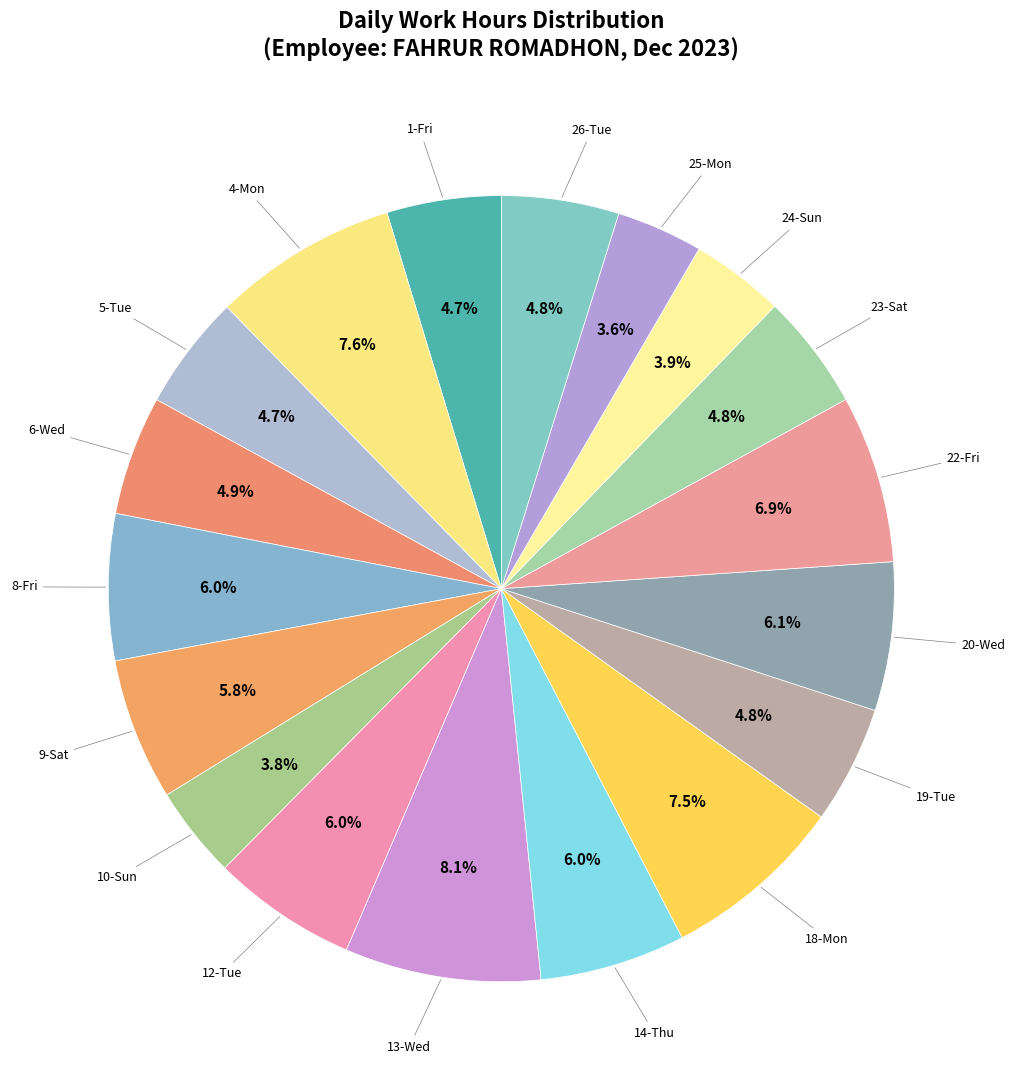

To the nearest percent, what is the difference between the largest and smallest slice percentages?

5%